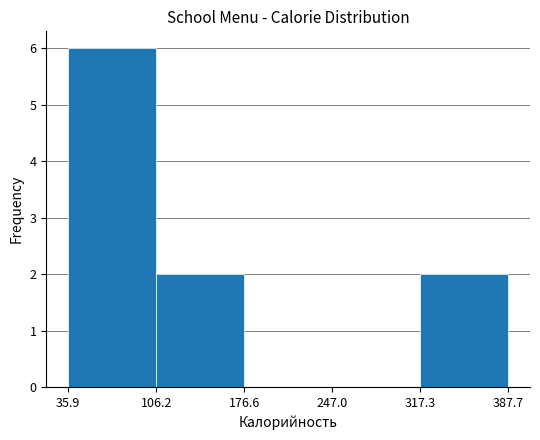

Reading left to right, transcribe this chart: for each bar, give the range it covers on the x-axis and its height. The values are not printed on the chart, so give them approximately, as read against the axis.

35.9 to 106.2: 6
106.2 to 176.6: 2
176.6 to 247.0: 0
247.0 to 317.3: 0
317.3 to 387.7: 2